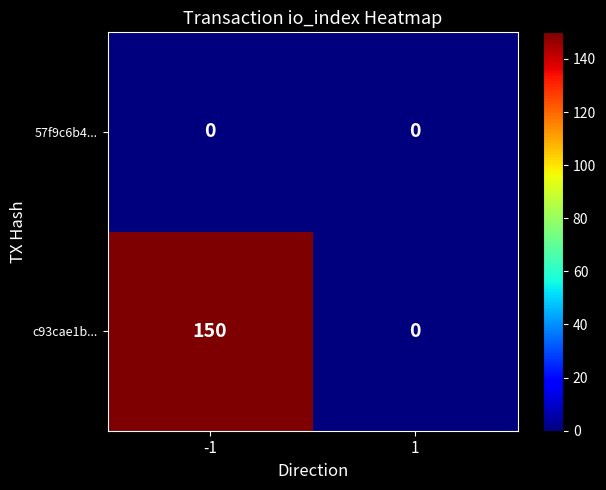

True or false: 57f9c6b4... has a value of 0 at -1.

True